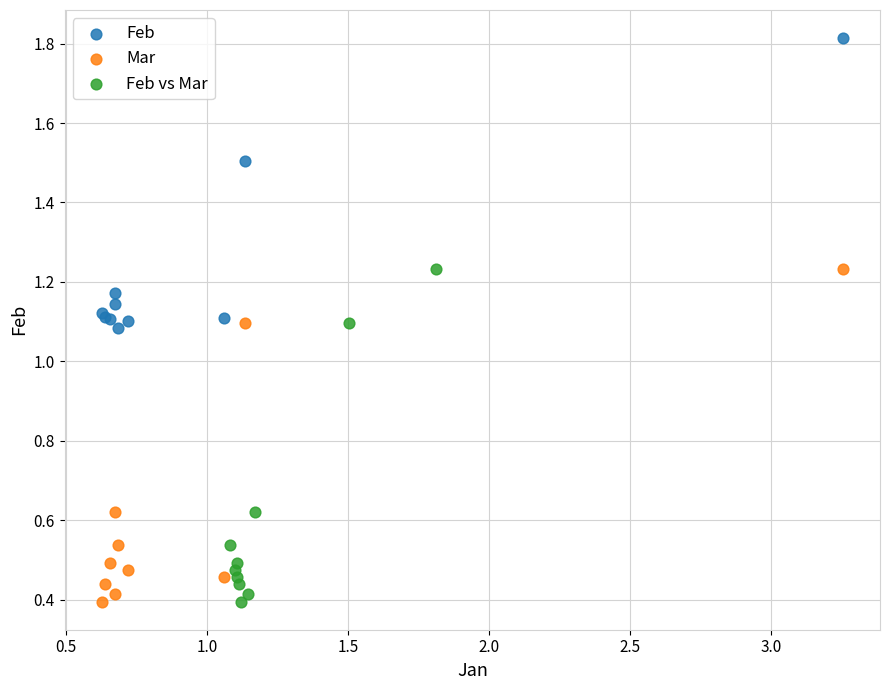

Which series contains the highest Y value?

Feb